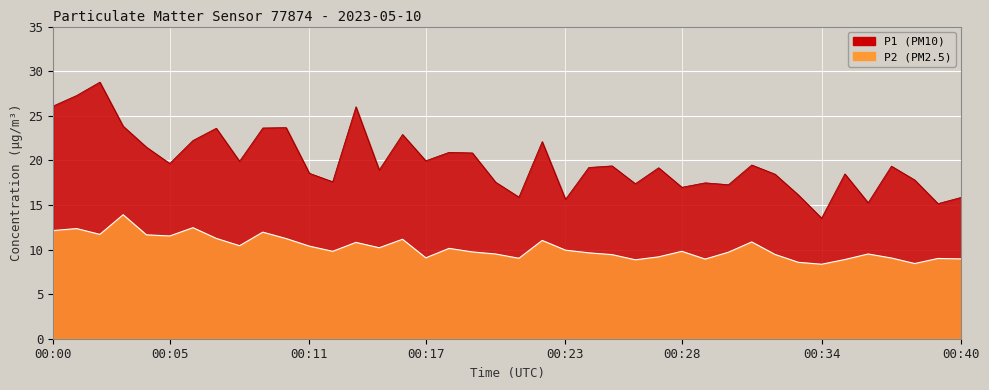

What is the value of the P1 point at the 36th from the left?

15.2